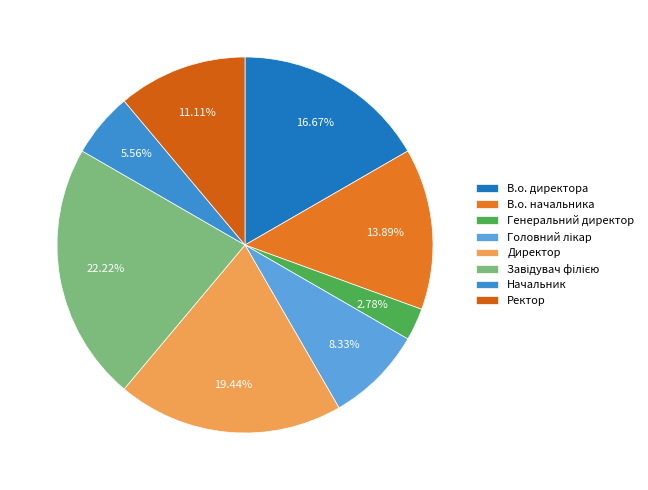

To the nearest percent, what percentage of the pie is В.о. начальника?

14%